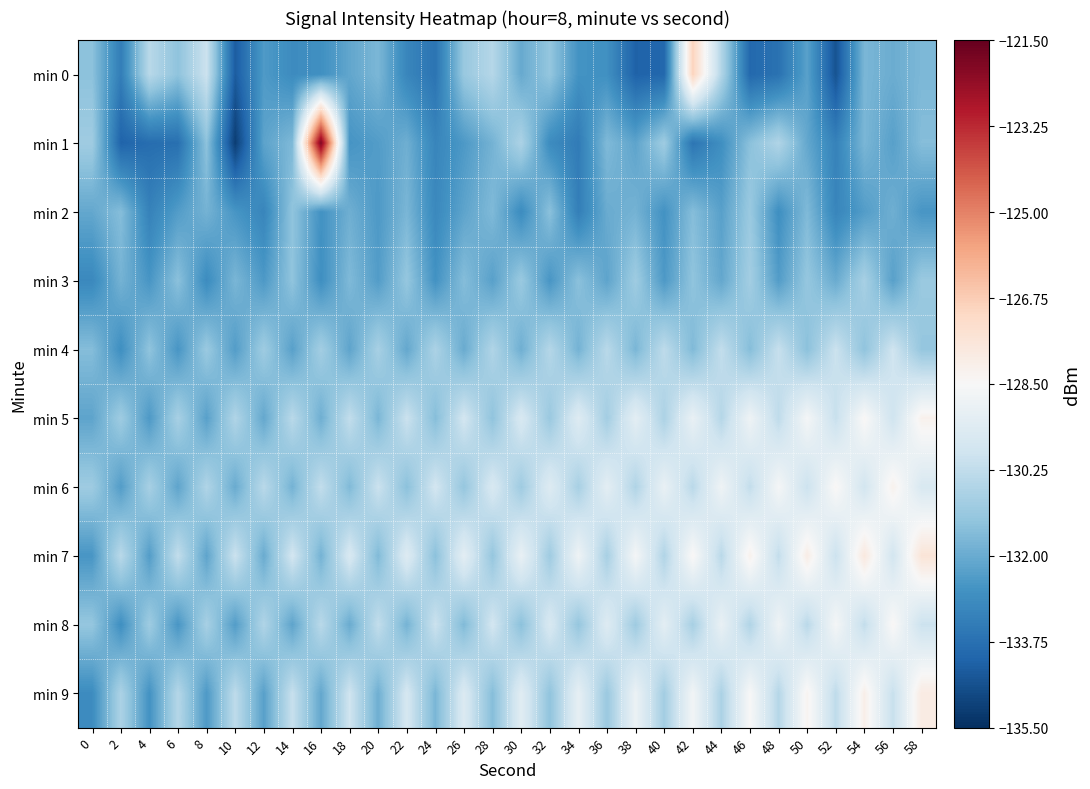

Which has a higher value, 10 or 28?

28